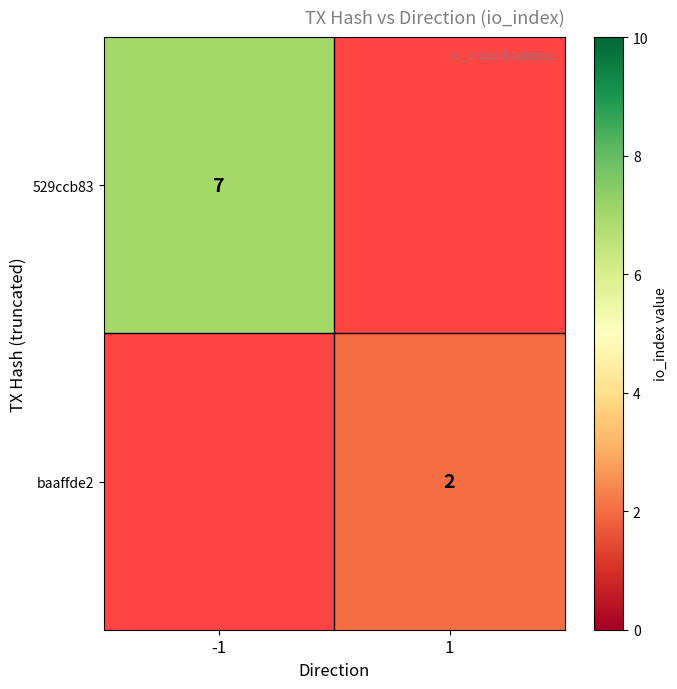

True or false: baaffde2 has a value of 2 at 1.

True